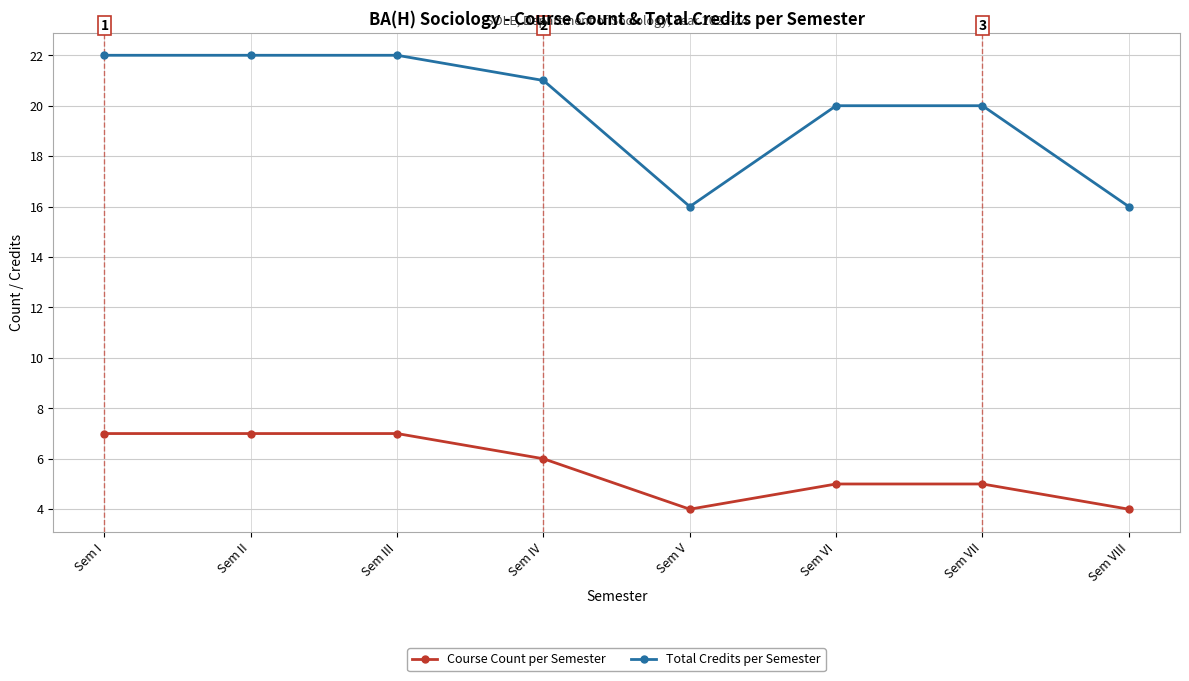

What is the lowest value of the Total Credits per Semester series?

16